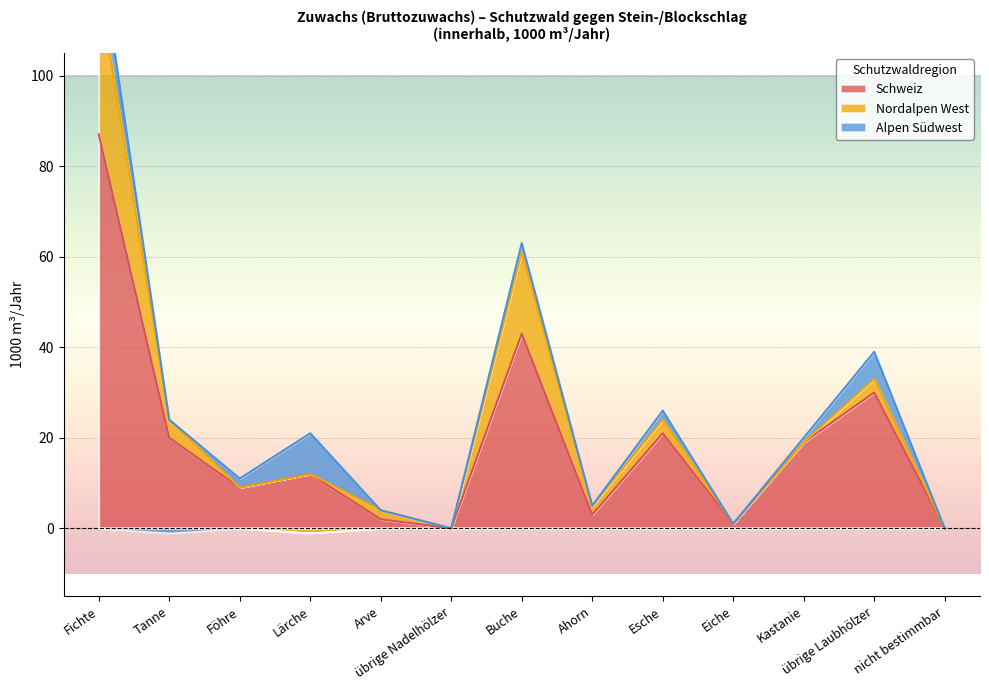

True or false: Alpen Südwest and Schweiz intersect in this chart.

False